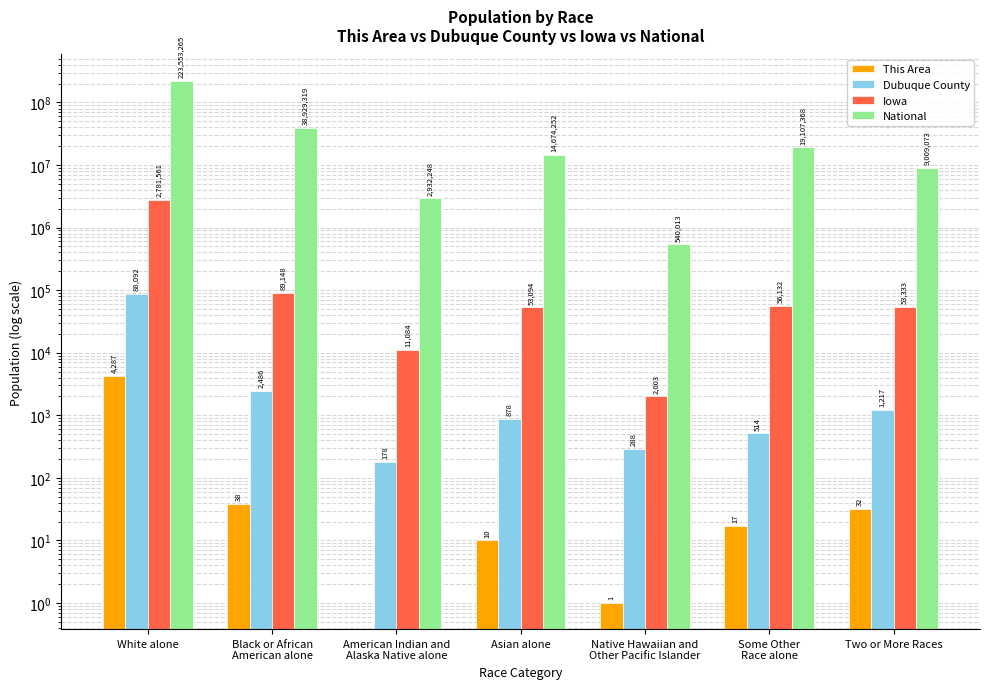

What is the sum of the National values at American Indian and
Alaska Native alone and Some Other
Race alone?

22039616